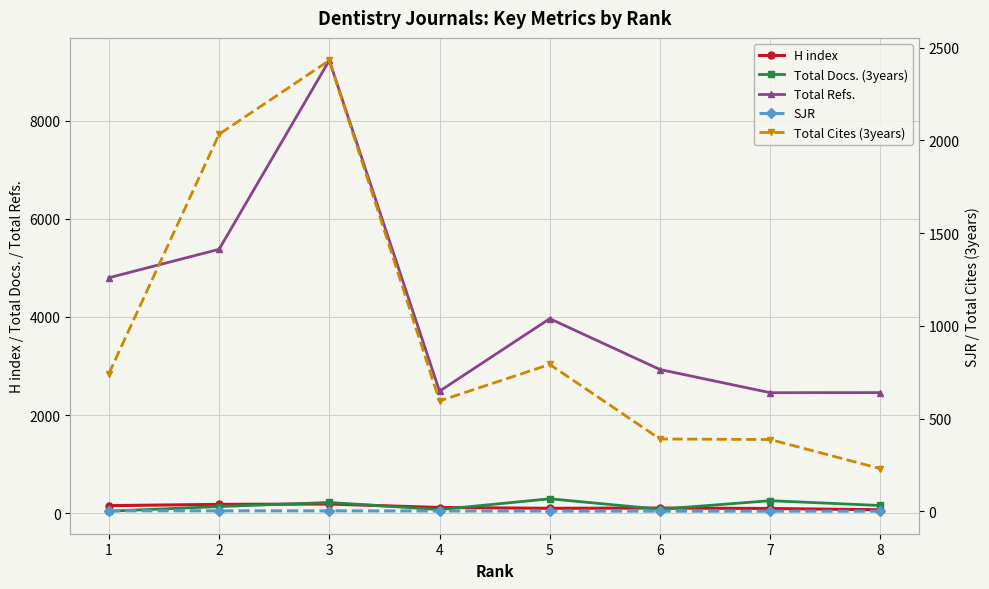

How many interior local valleys does the Total Refs. series have?

2